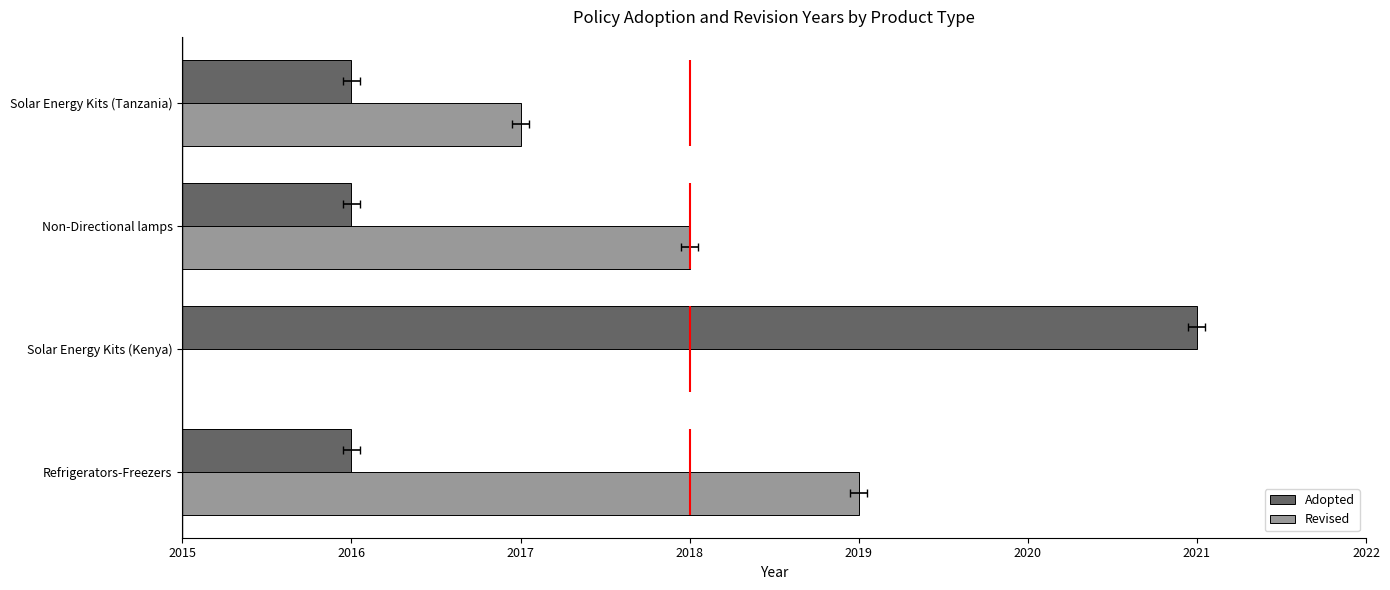

The value of Revised at Solar Energy Kits (Kenya) is 0. True or false?

True